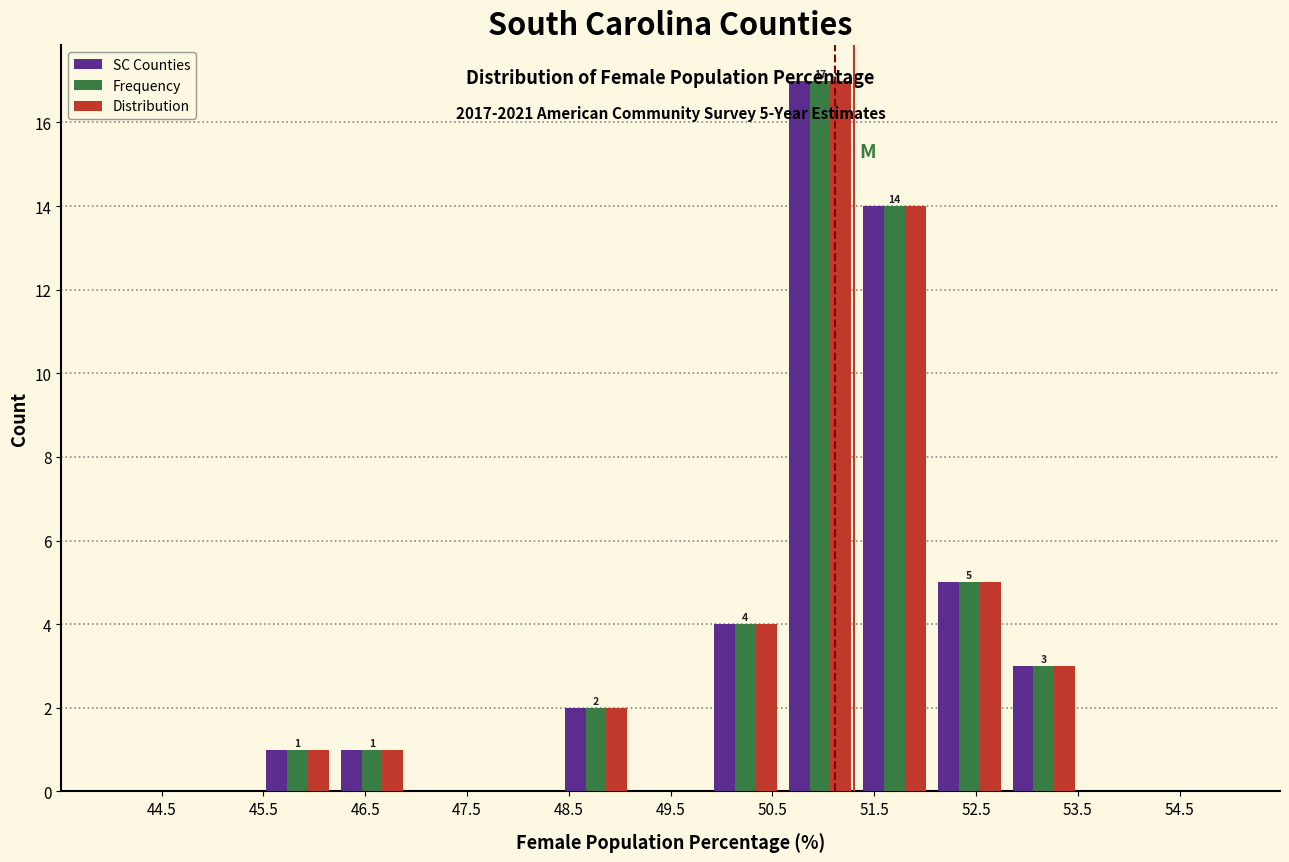

In the SC Counties series, which range on the x-axis has the tallest bar?

50.6 to 51.3